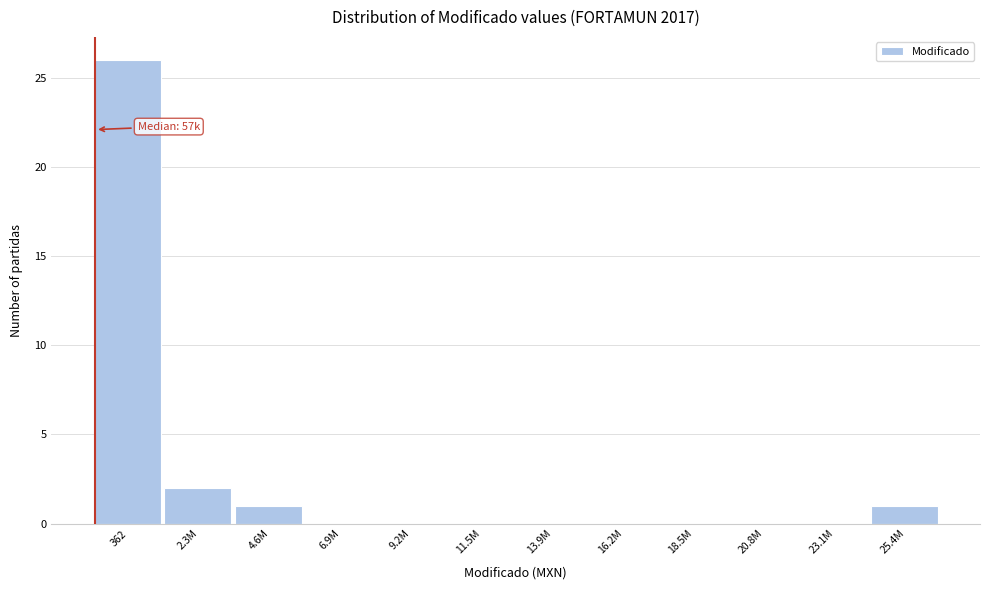

Reading right to left, transcribe all the data shown in this chart.

25.4M=1	23.1M=0	20.8M=0	18.5M=0	16.2M=0	13.9M=0	11.5M=0	9.2M=0	6.9M=0	4.6M=1	2.3M=2	362=26